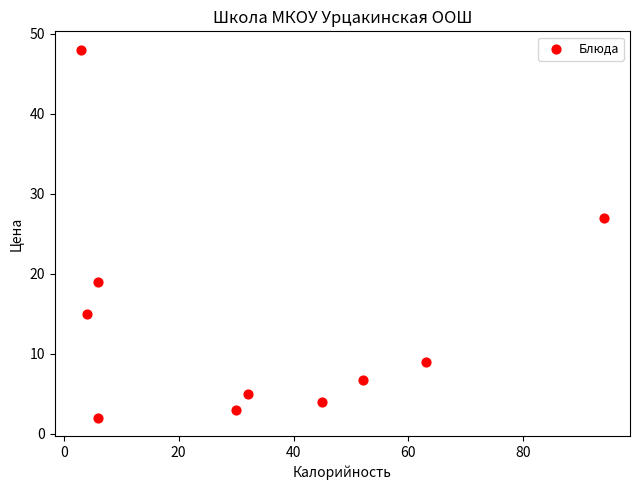

What is the average X value?

33.5